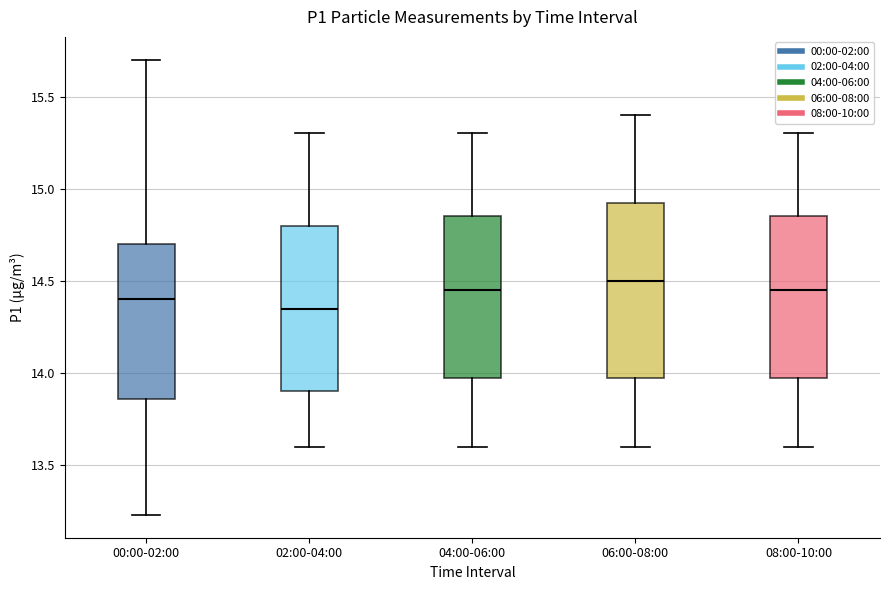

Reading left to right, transcribe this box plot: for each box, give where its median line is, the range the box spans, and where its two whiskers end, as read against the y-axis. The values are not printed on the chart, so give them approximately, as read against the axis.

00:00-02:00: median 14.40, box 13.85 to 14.70, whiskers 13.25 to 15.70
02:00-04:00: median 14.35, box 13.90 to 14.80, whiskers 13.60 to 15.30
04:00-06:00: median 14.45, box 14.00 to 14.85, whiskers 13.60 to 15.30
06:00-08:00: median 14.50, box 14.00 to 14.95, whiskers 13.60 to 15.40
08:00-10:00: median 14.45, box 14.00 to 14.85, whiskers 13.60 to 15.30